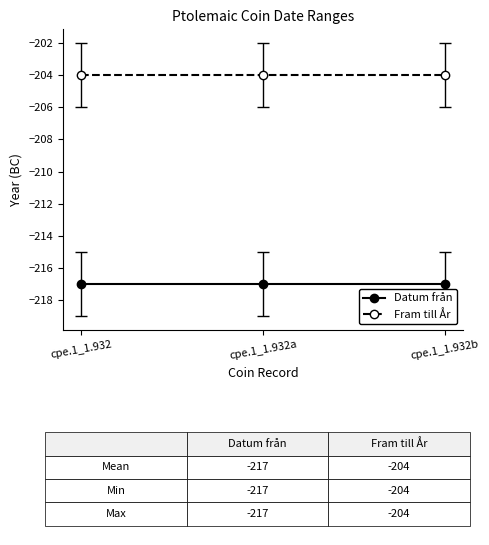

What is the difference between the highest and lowest values at cpe.1_1.932b?

13